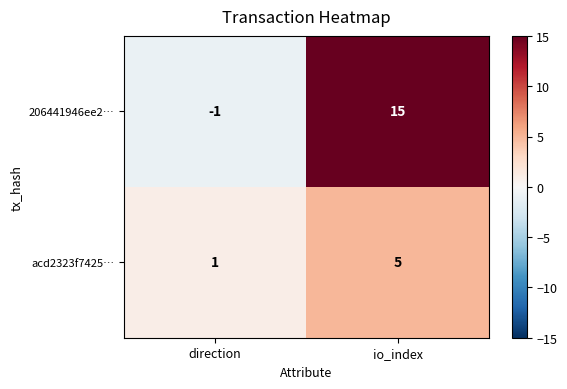

At which category is the sum across all series the highest?

io_index